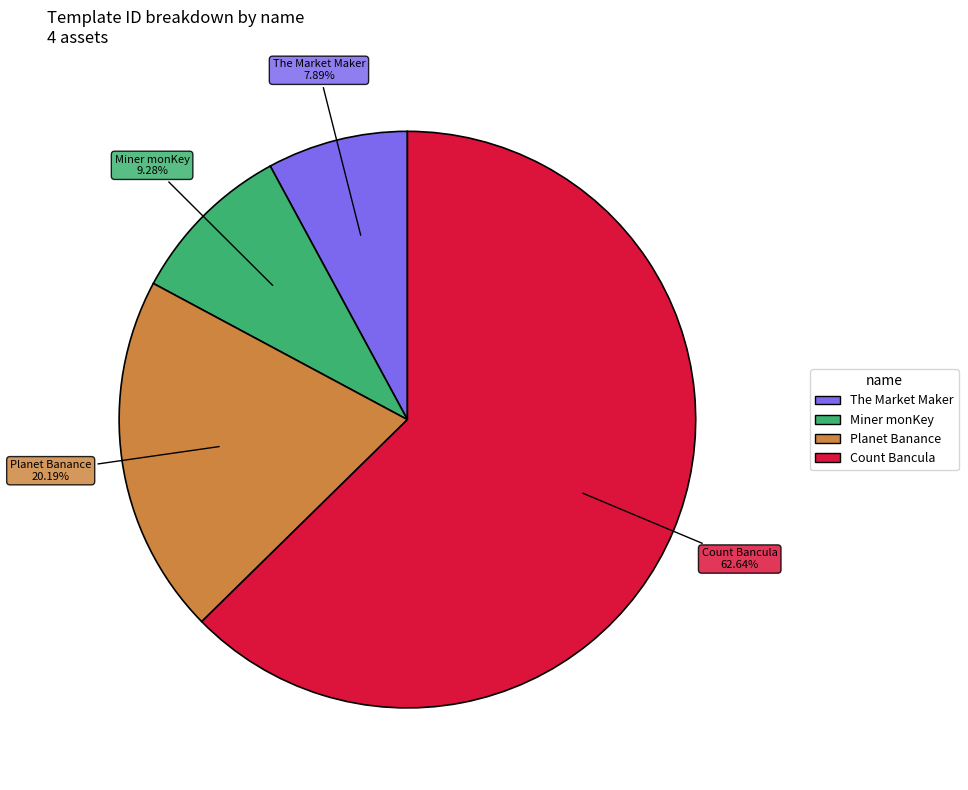

To the nearest percent, what portion does Count Bancula represent?

63%